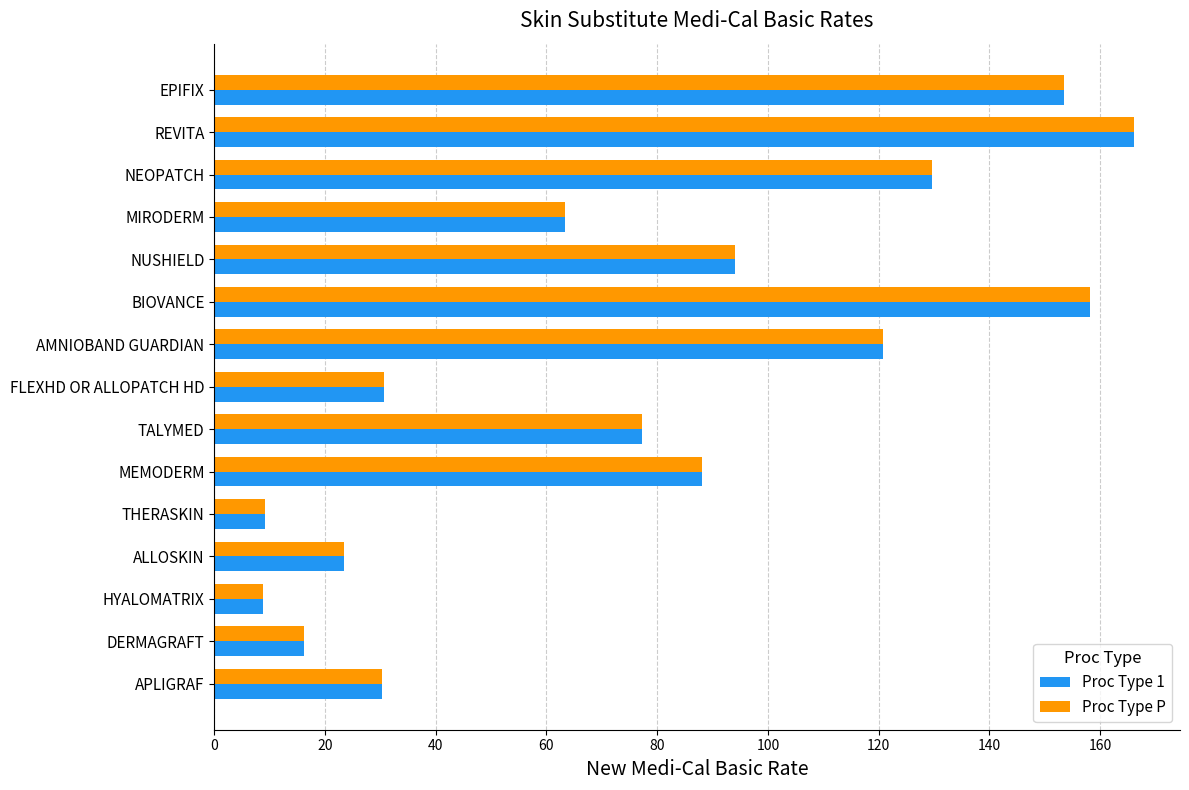

Is it true that Proc Type P equals 8.7 at HYALOMATRIX?

True